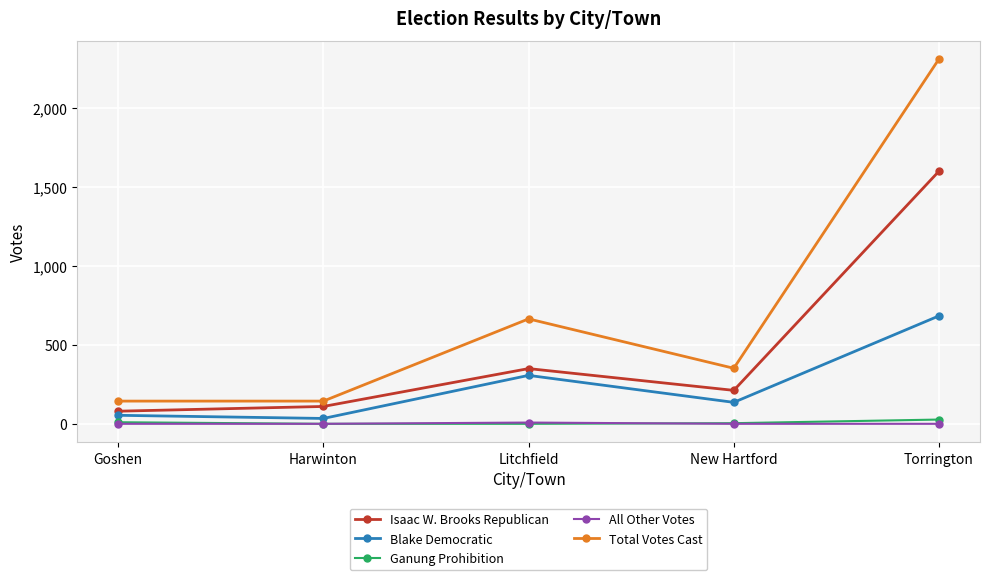

Where does the Blake Democratic series first go above 136?

Litchfield